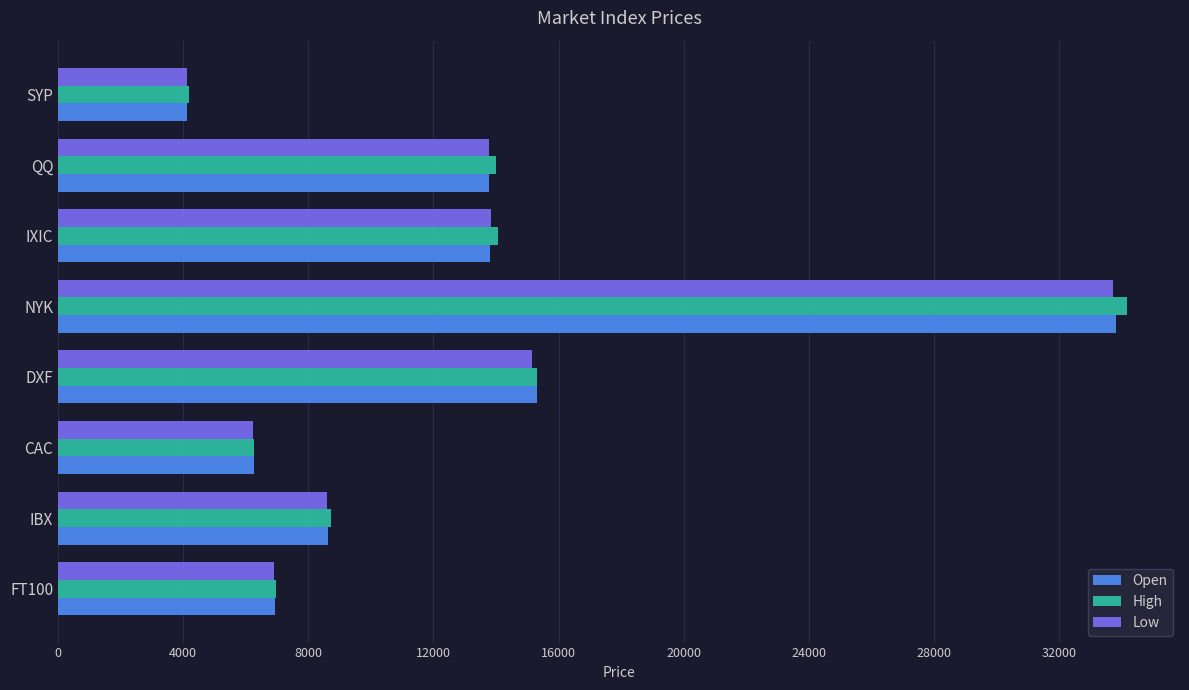

Which series has the largest range (max minus min)?

High